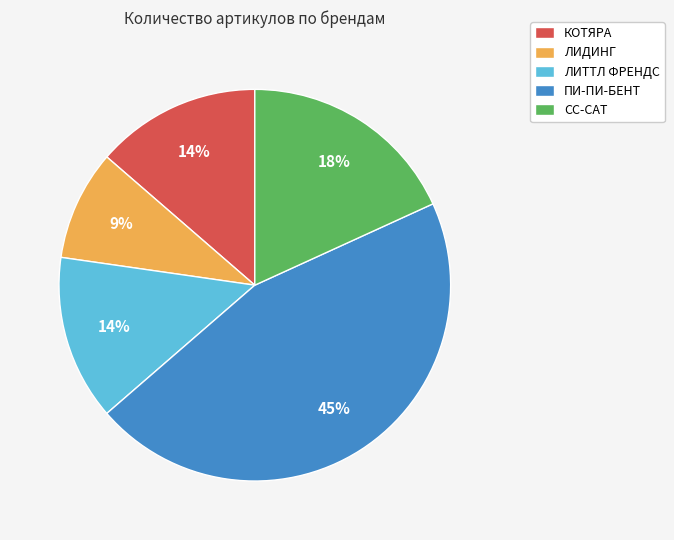

The ЛИТТЛ ФРЕНДС slice represents 22% of the pie. True or false?

False